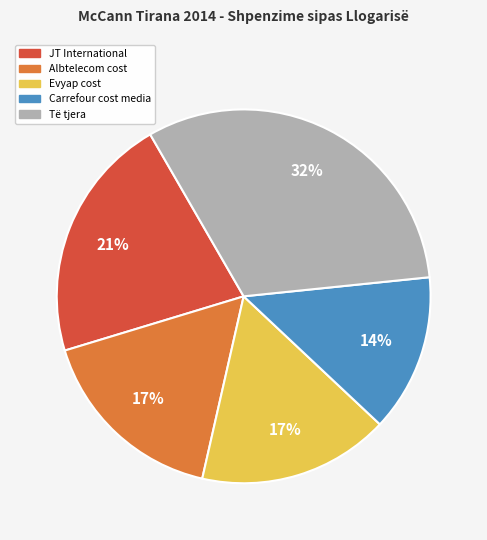

Is there any slice that represents more than half of the pie?

No